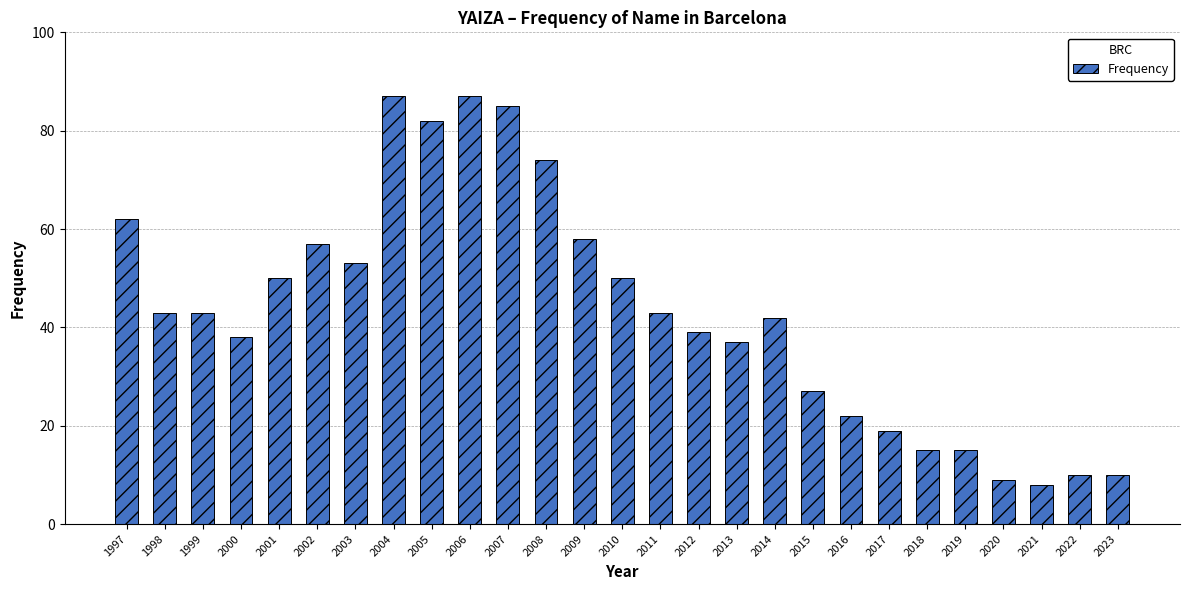

Reading right to left, what are all the values shown in this chart?

2023=10	2022=10	2021=8	2020=9	2019=15	2018=15	2017=19	2016=22	2015=27	2014=42	2013=37	2012=39	2011=43	2010=50	2009=58	2008=74	2007=85	2006=87	2005=82	2004=87	2003=53	2002=57	2001=50	2000=38	1999=43	1998=43	1997=62